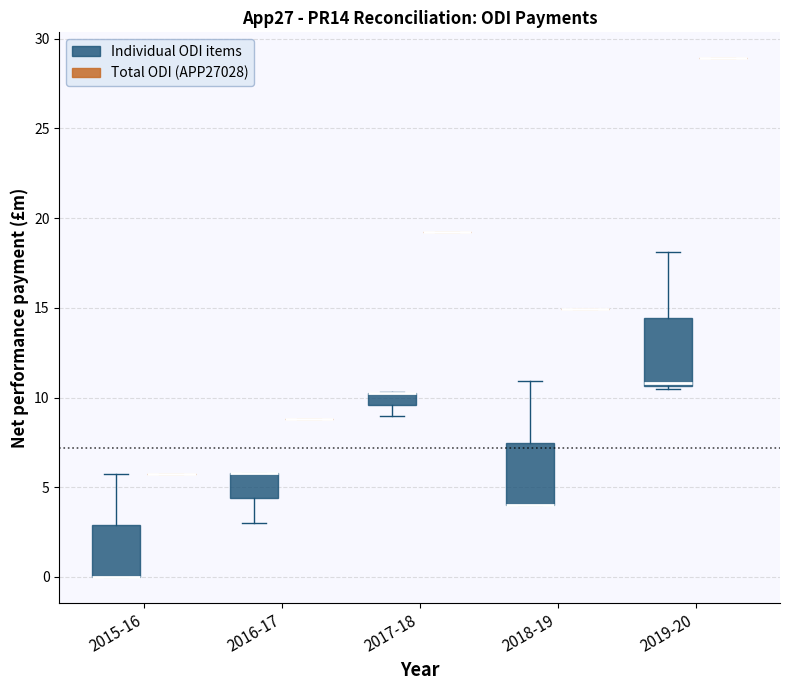

Where is the upper edge of the box for 2015-16 (Individual ODI items) on the y-axis? The values are not printed on the chart, so give them approximately, as read against the axis.

3.0